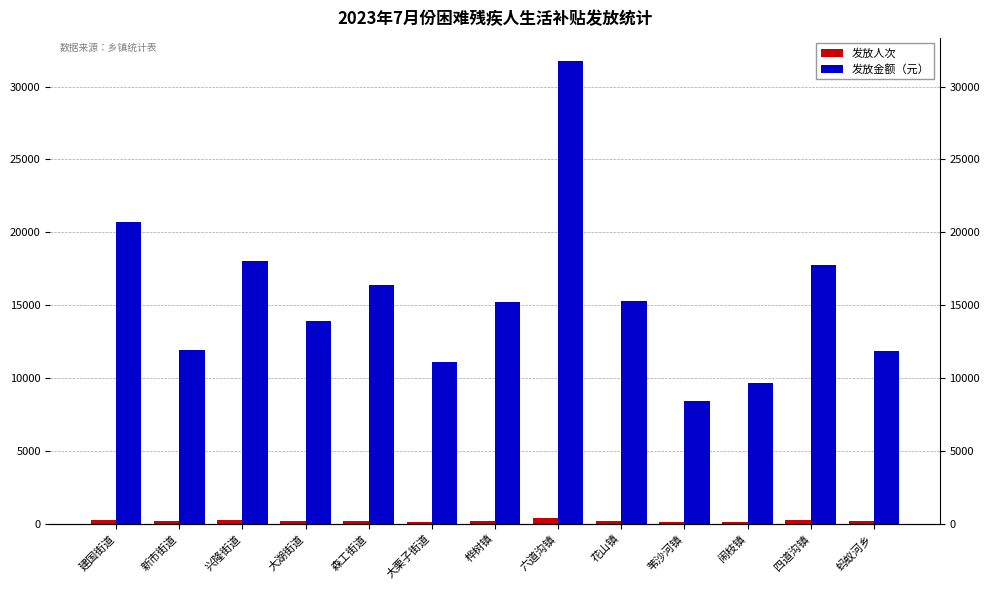

What is the label of the 4th bar from the left?

大湖街道